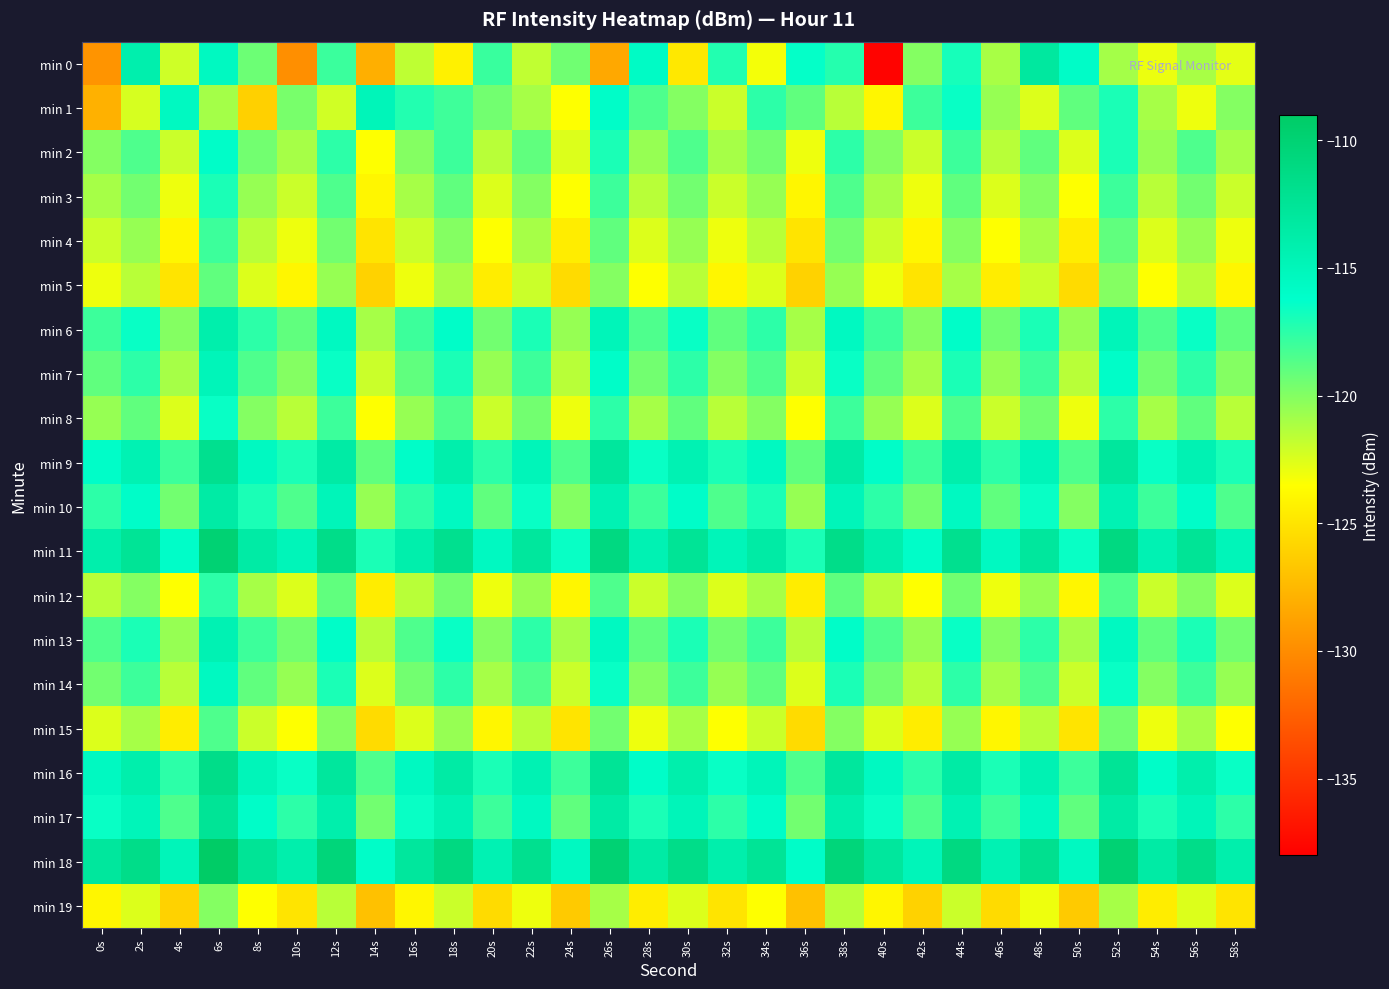

At which category does the chart reach its peak across all series?

6s